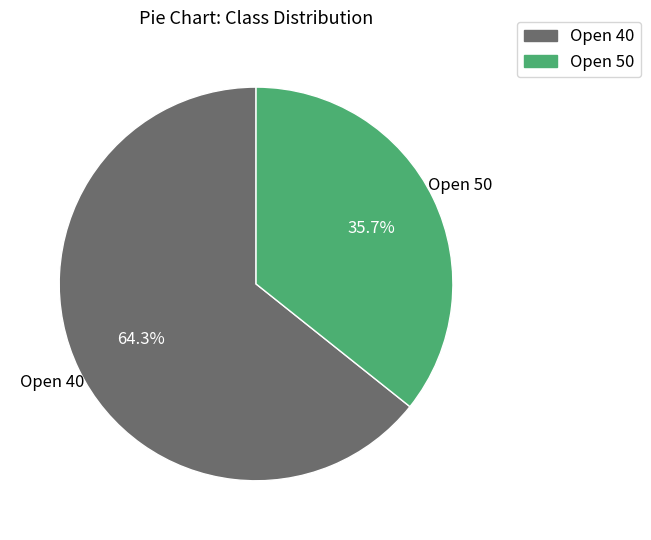

What is the ratio of the value at Open 40 to the value at Open 50?

1.8